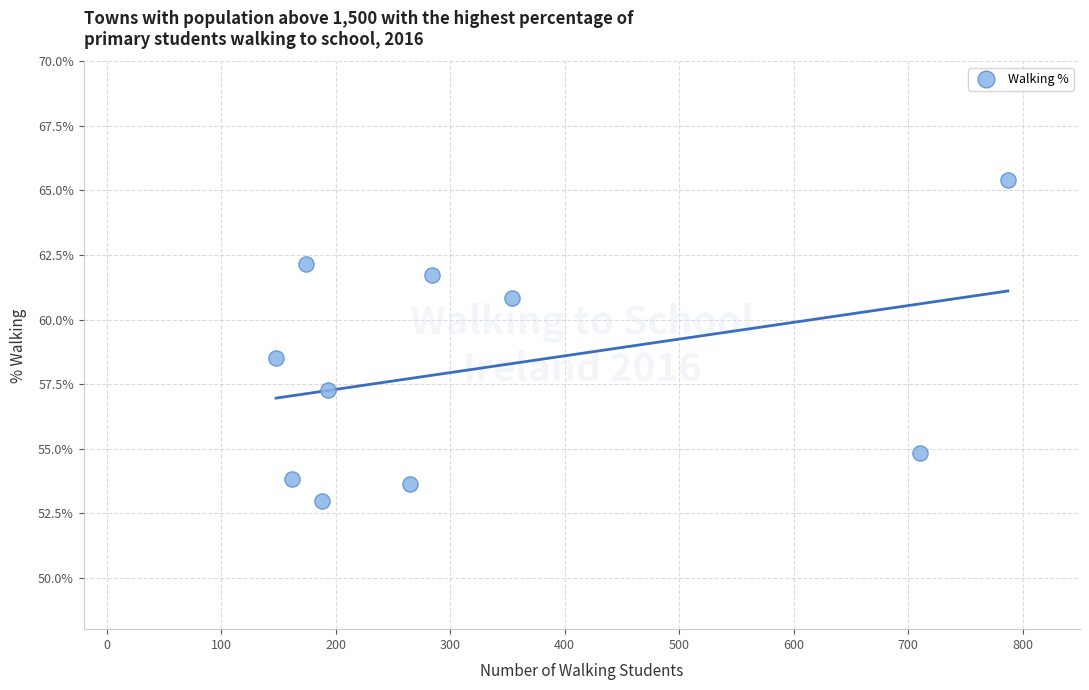

What is the average Y value?

58.1